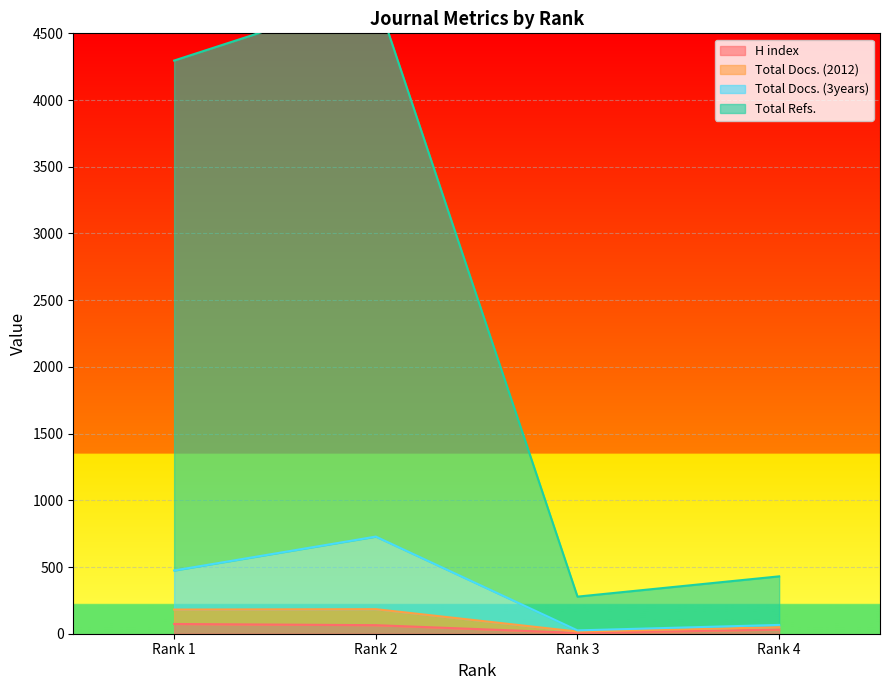

How many lines are shown in the chart?

4